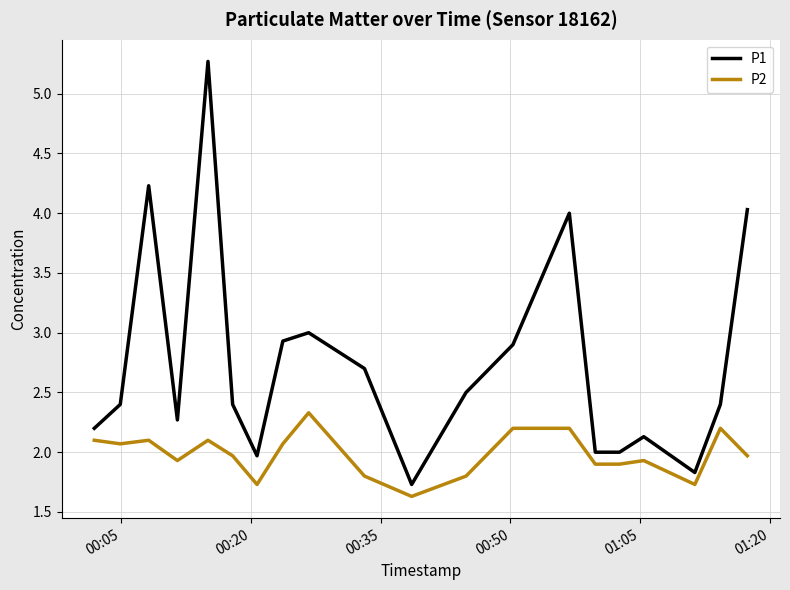

What is the difference between the maximum and minimum values in the P1 series?

3.5